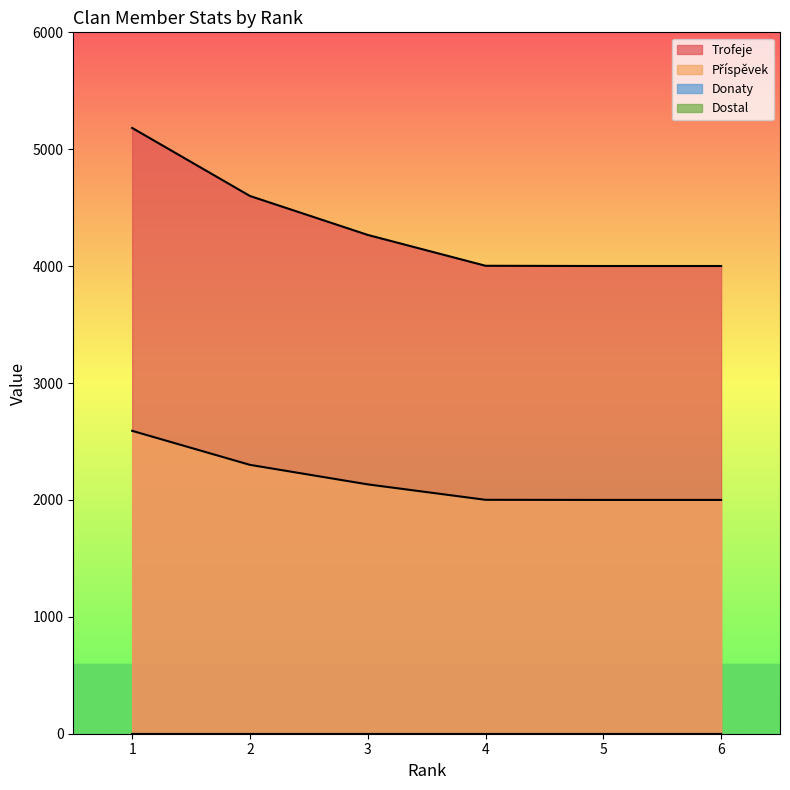

What is the maximum value shown in the chart?

5182